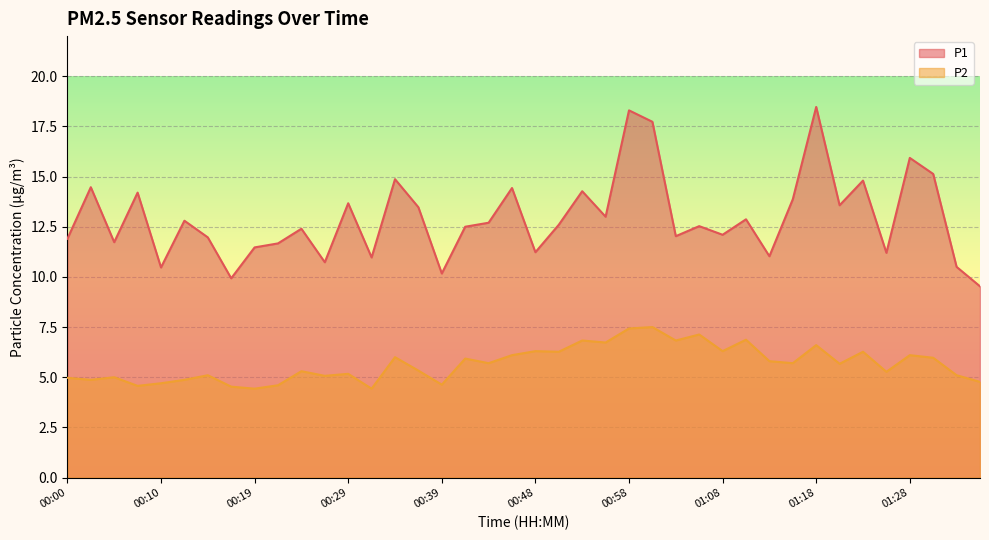

Between 01:23 and 00:56, which is larger?

01:23